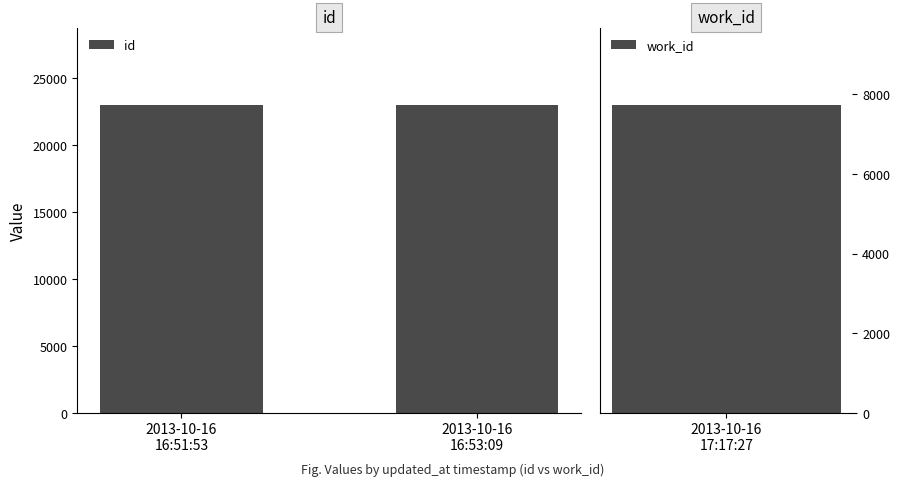

What is the sum of all id values?

46015